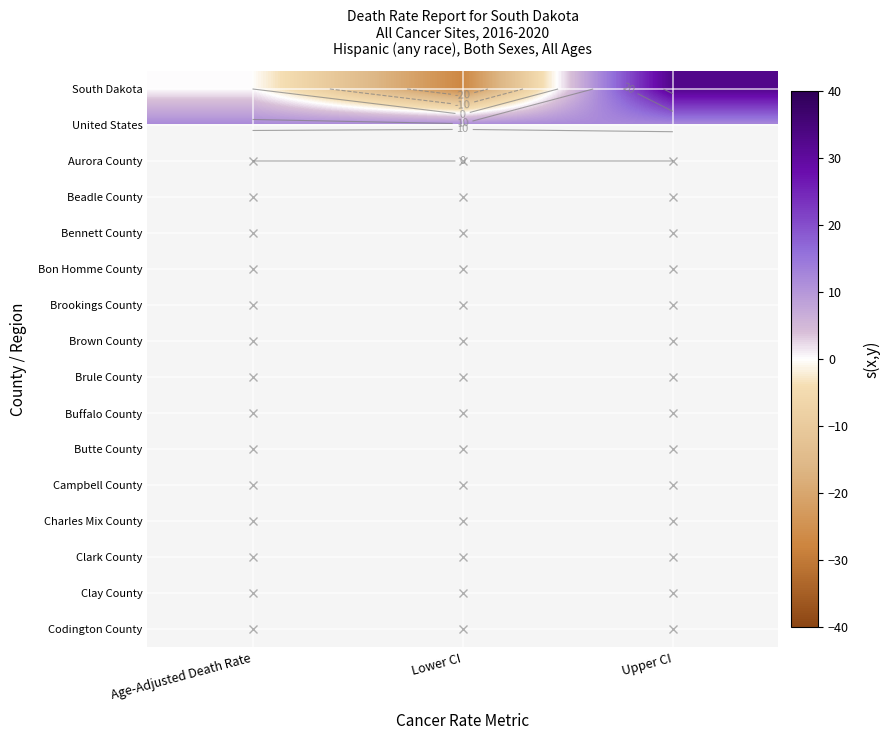

What is the difference between the second highest and minimum values in the South Dakota series?

27.2